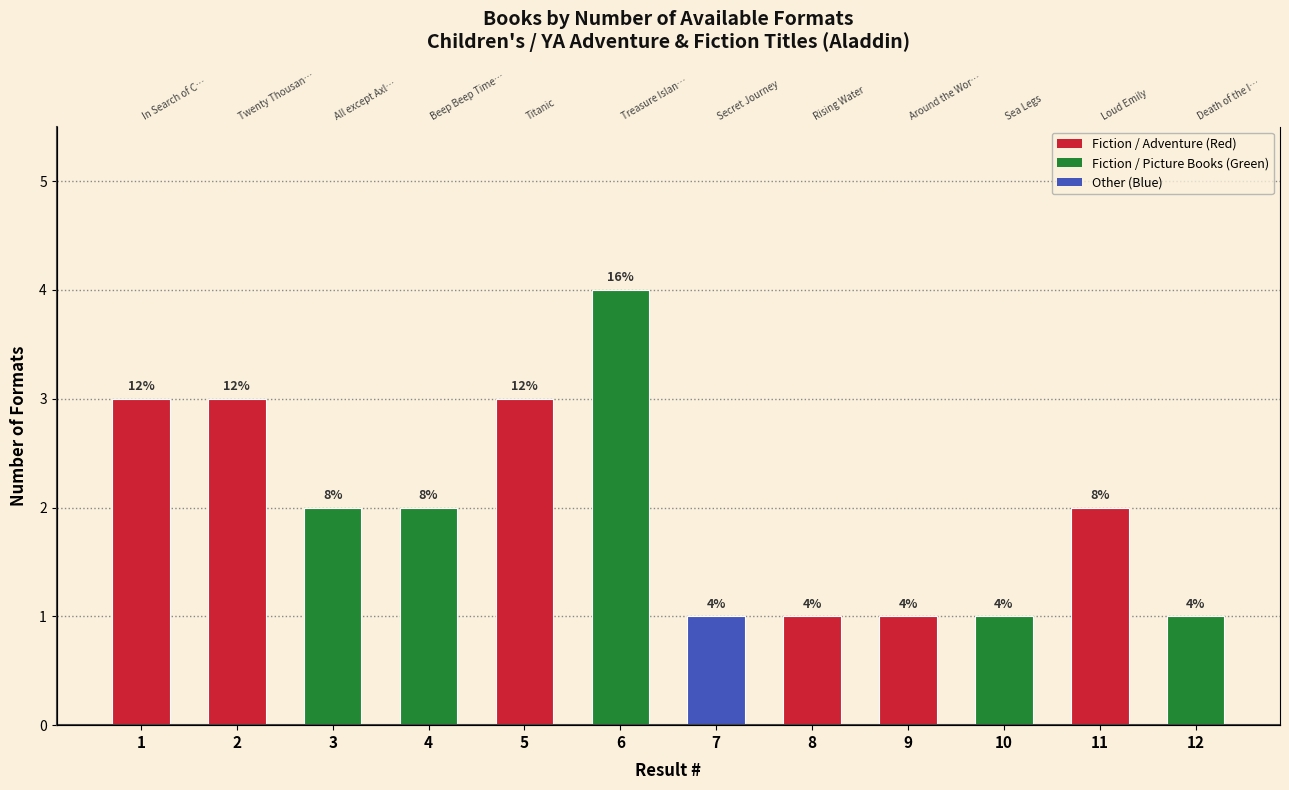

The chart shows a value of 2 at 10. True or false?

False